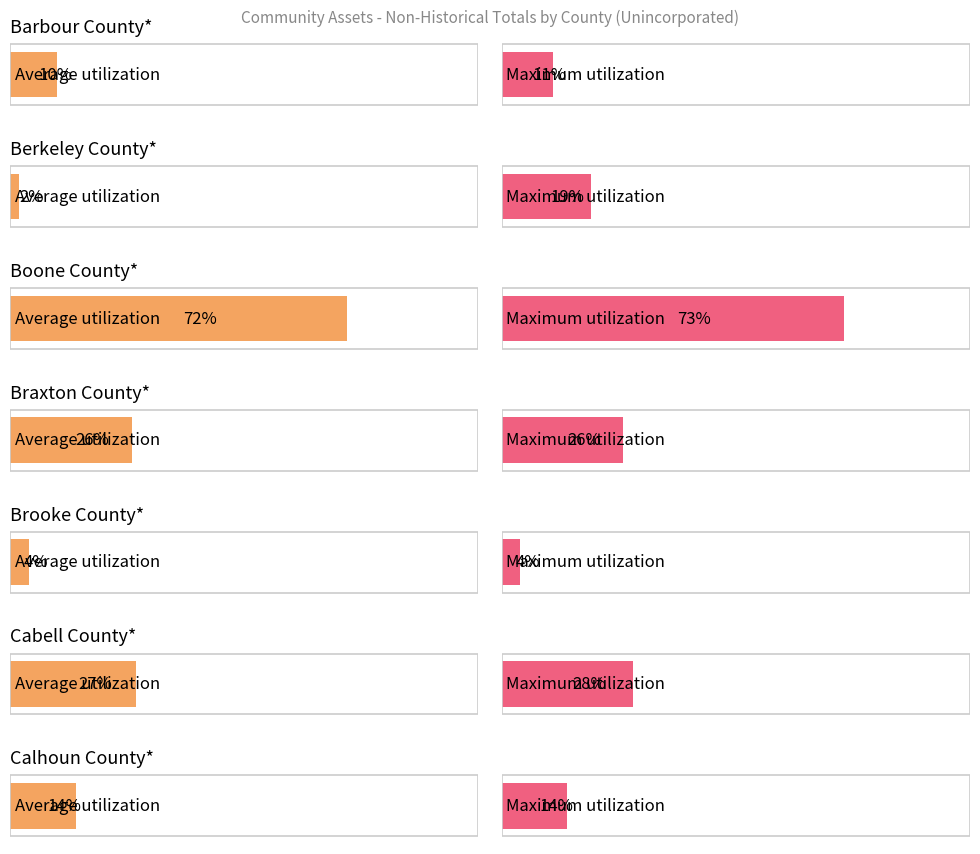

What is the value of the Average utilization bar at the 4th from the left?

26